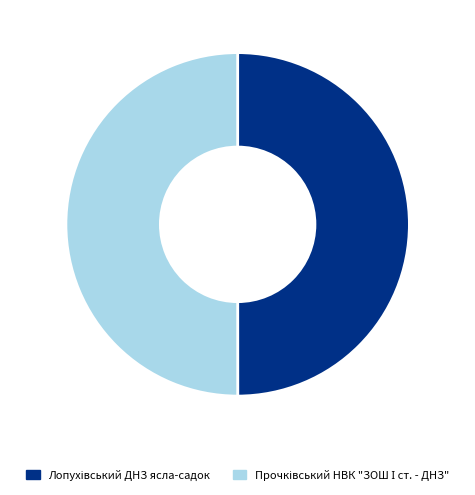

Between Прочківський НВК "ЗОШ І ст. - ДНЗ" and Лопухівський ДНЗ ясла-садок, which is larger?

Прочківський НВК "ЗОШ І ст. - ДНЗ"